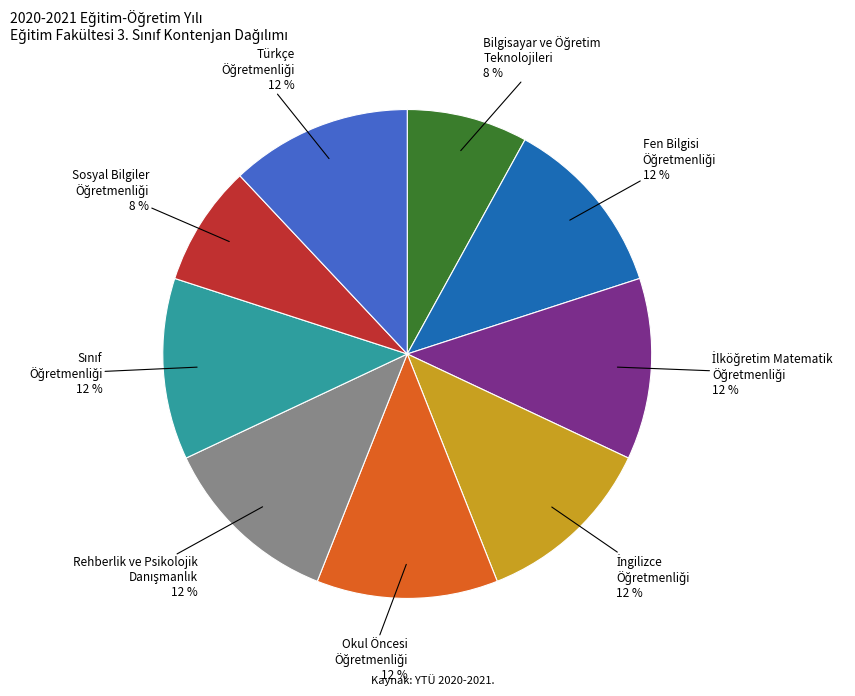

Is there a majority slice in this chart?

No